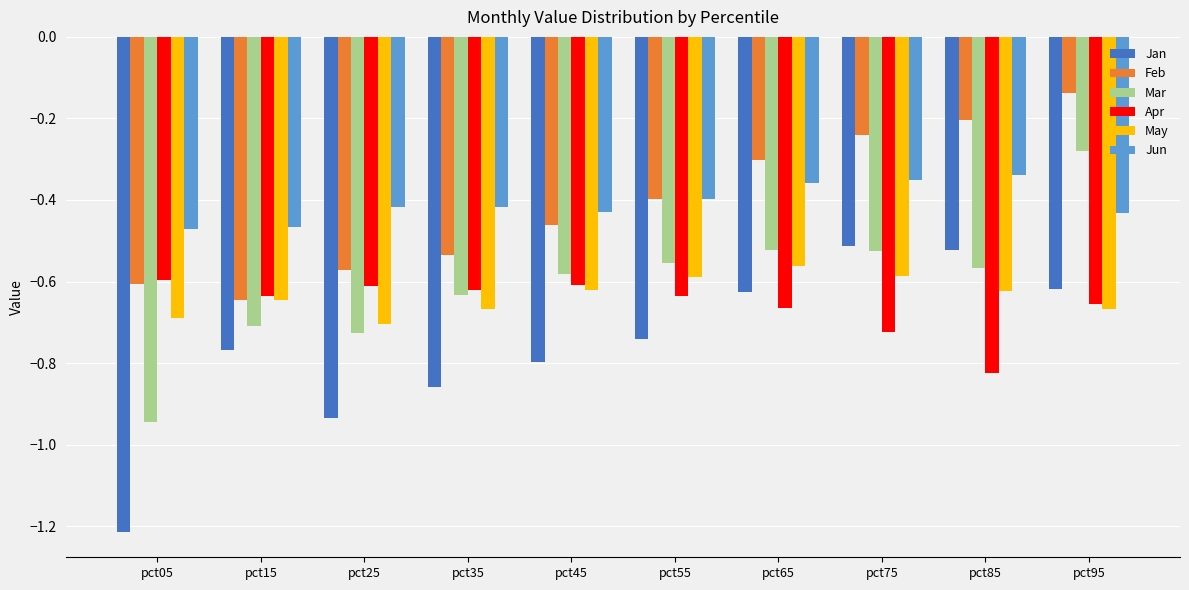

Is the value of Feb at pct05 greater than the value of Jun at pct75?

No